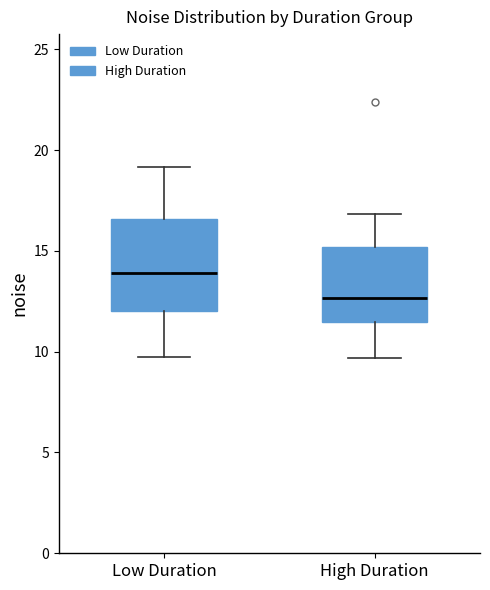

Comparing the boxes themselves (not the whiskers), which one is the tallest?

Low Duration